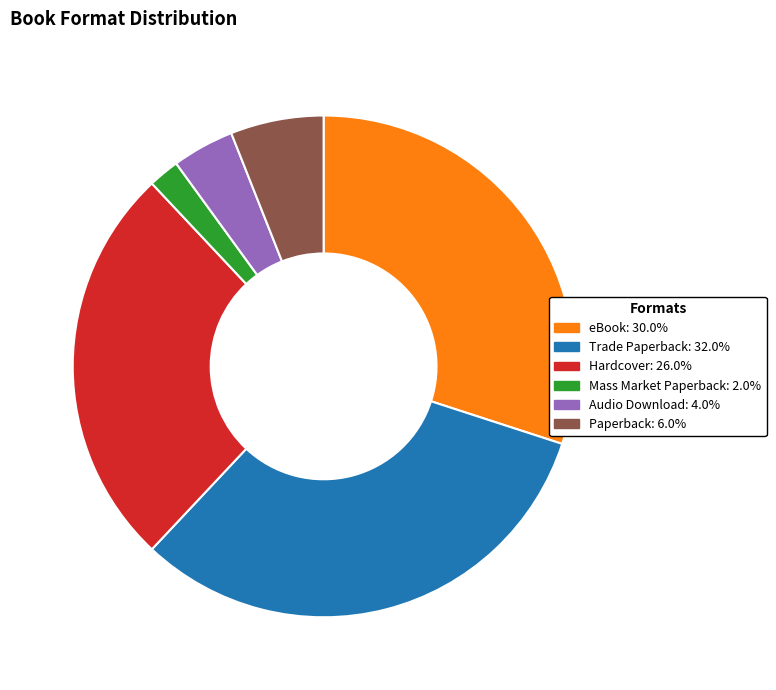

Is it true that Paperback is 12% of the pie?

False